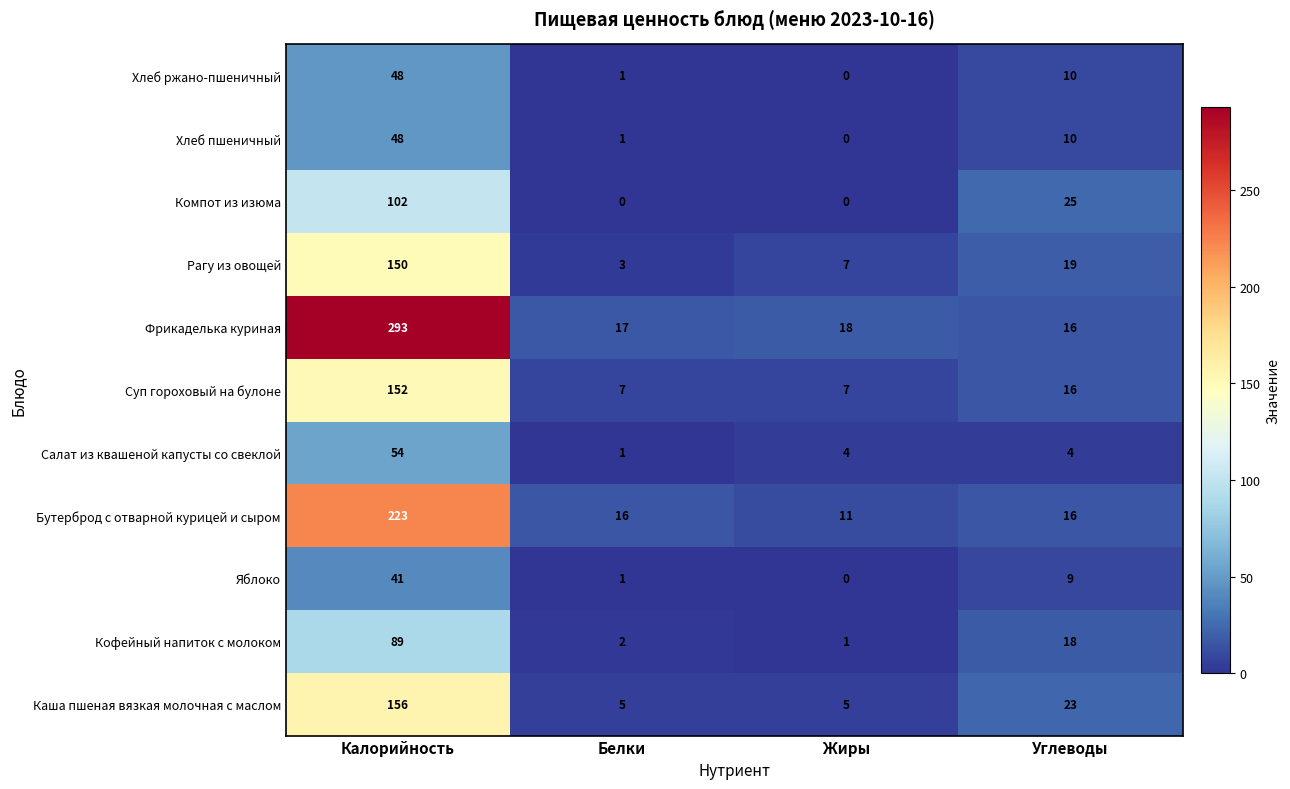

Which series changed the most between Белки and Углеводы?

Компот из изюма